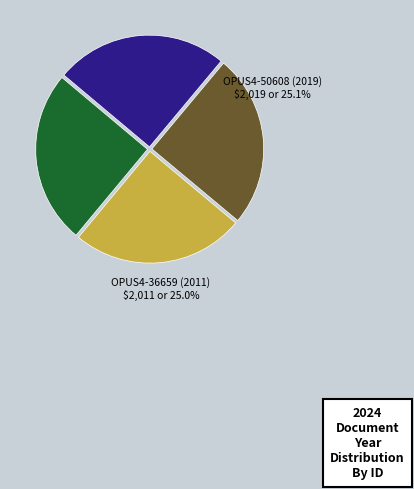

What is the largest slice in the pie chart?

OPUS4-50608 (2019)